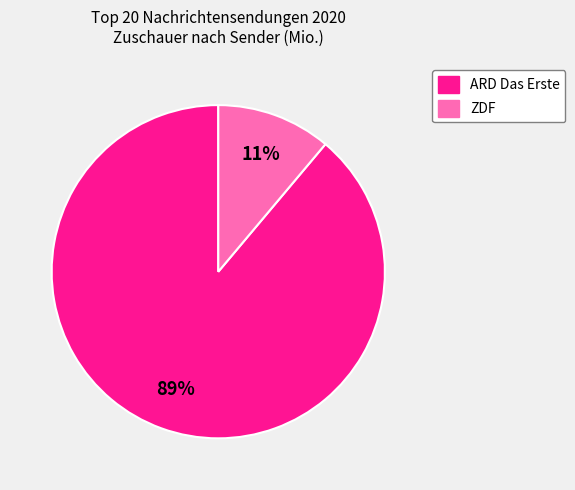

Between ARD Das Erste and ZDF, which is larger?

ARD Das Erste